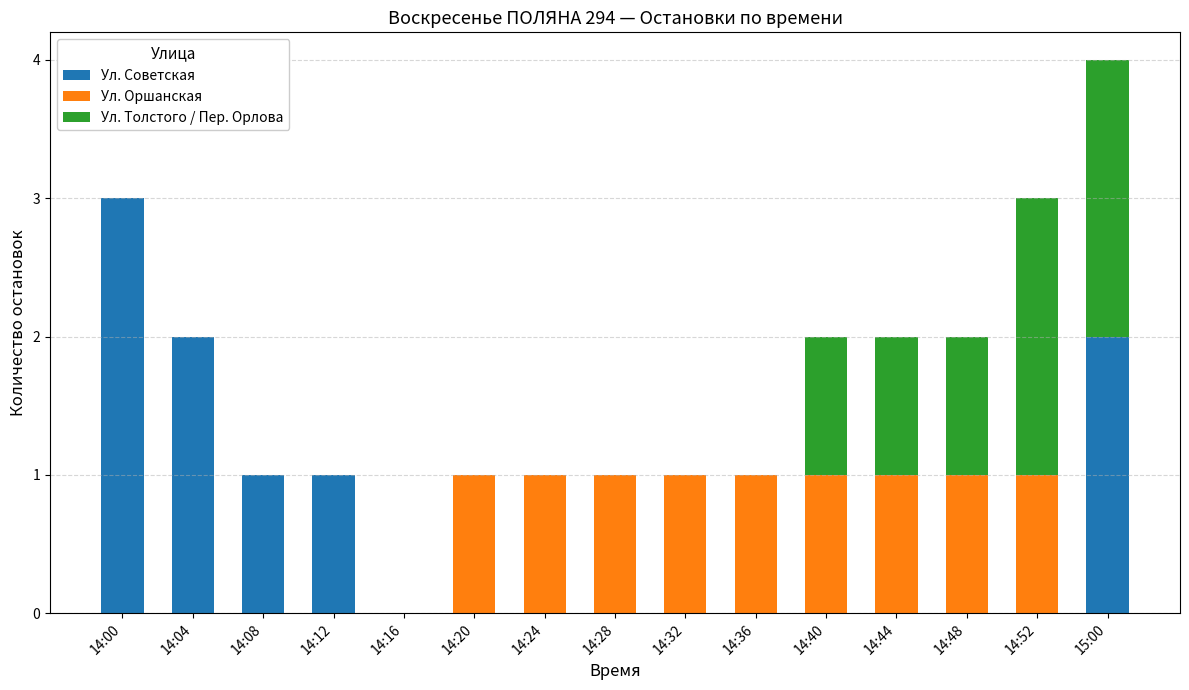

What is the maximum value for Ул. Советская?

3